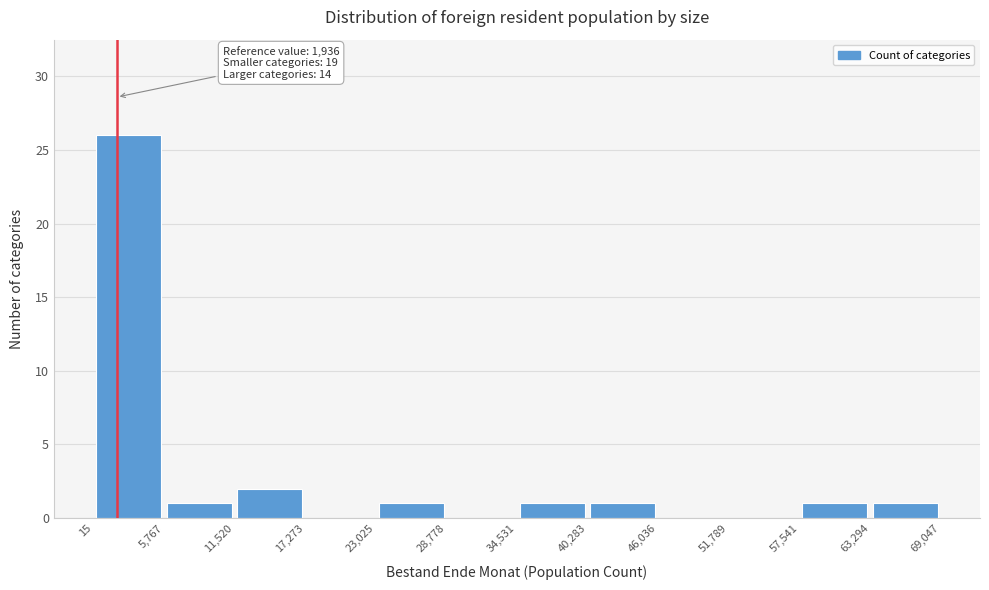

Which range on the x-axis has the tallest bar?

15 to 5,767